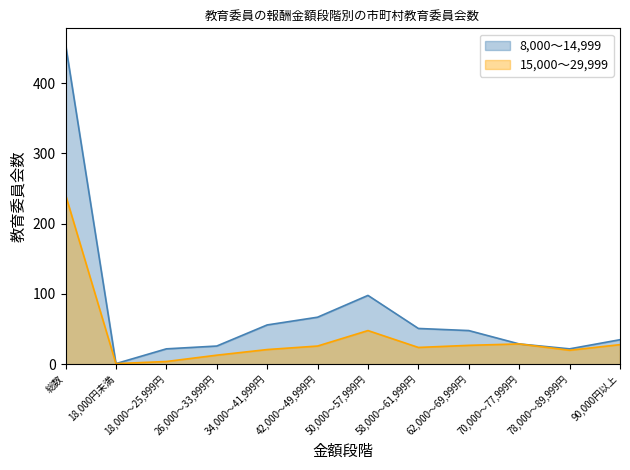

At 50,000～57,999円, list the series in order from smallest to largest.

15,000～29,999, 8,000～14,999